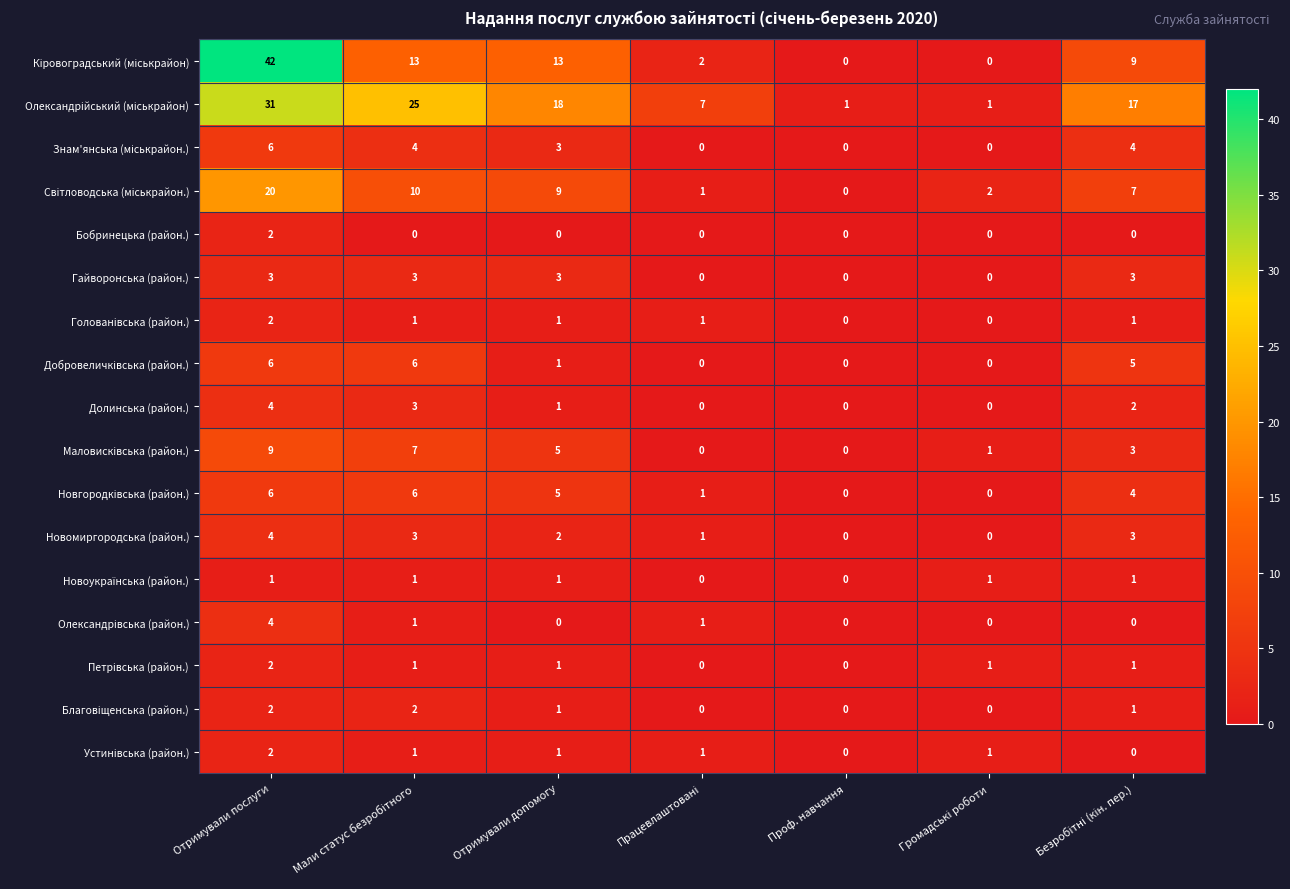

Count the Гайворонська (район.) values in the range 0 to 3.

7